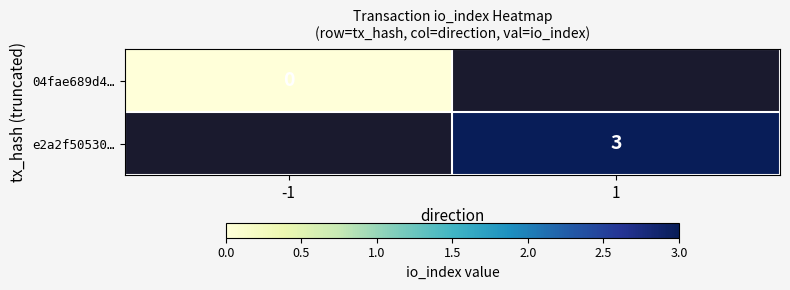

At how many categories does at least one series exceed 1?

1